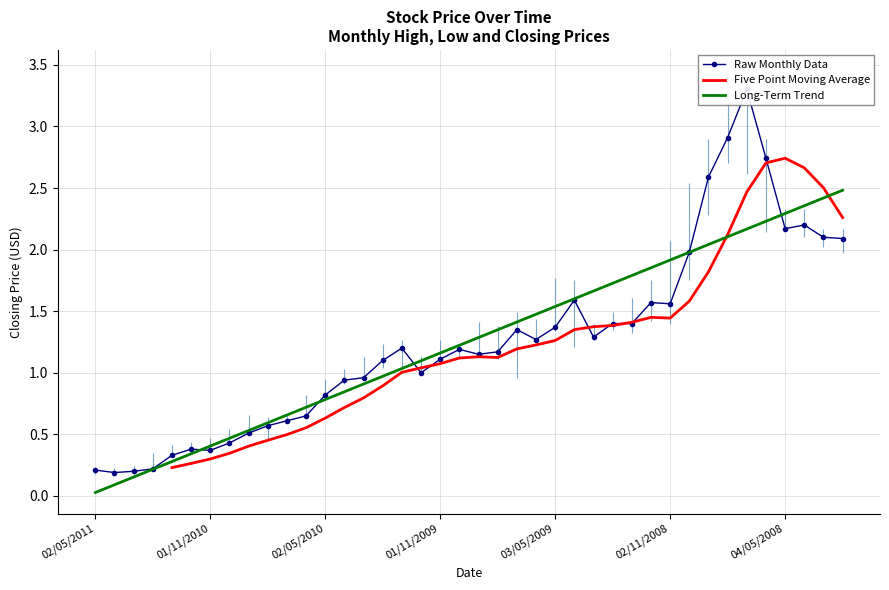

Rank the series by their average value, from lowest to highest.

Raw Monthly Data, Five Point Moving Average, Long-Term Trend